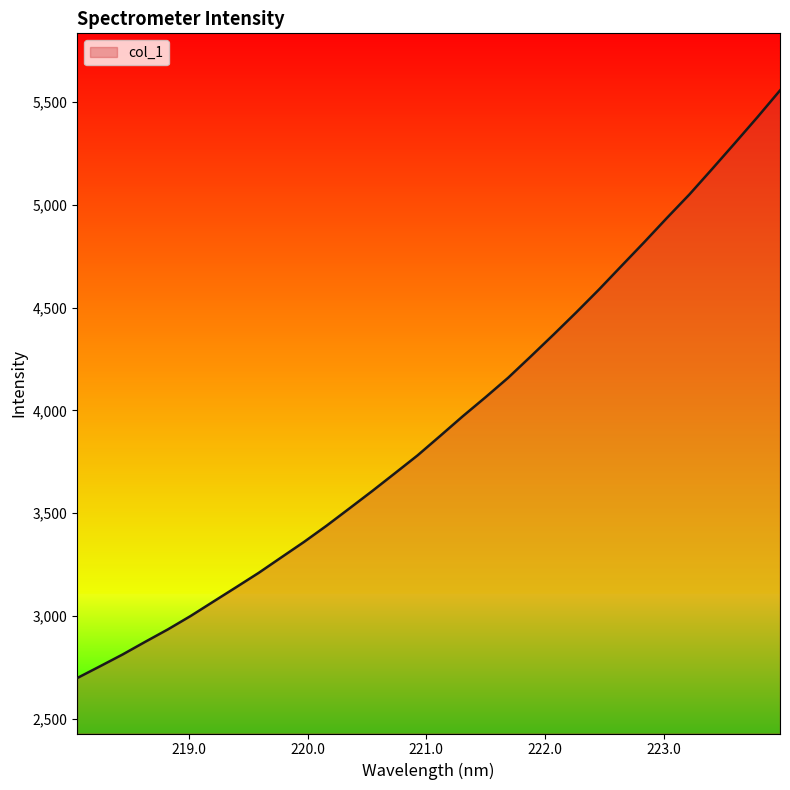

Does the chart display data point markers on the line(s)?

No